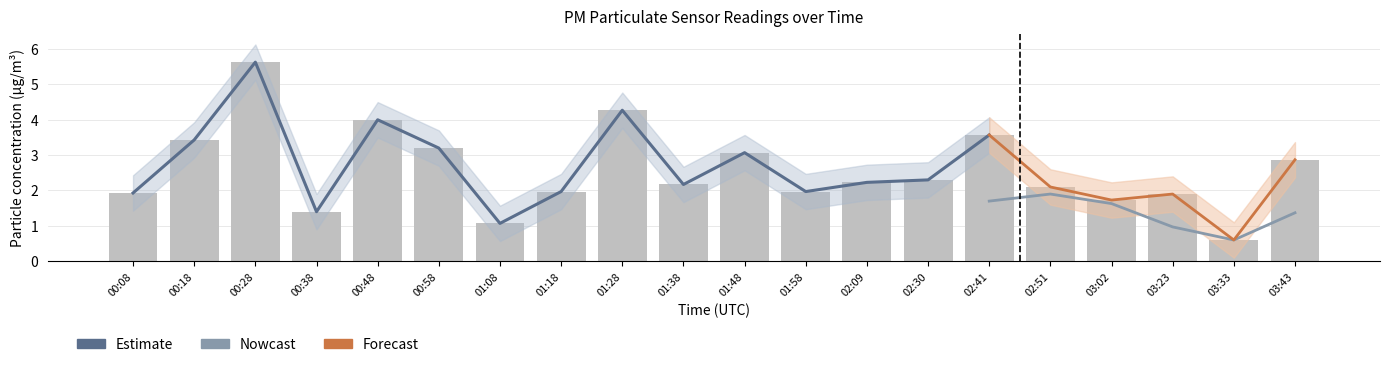

What is the label of the 10th bar from the right?

01:48